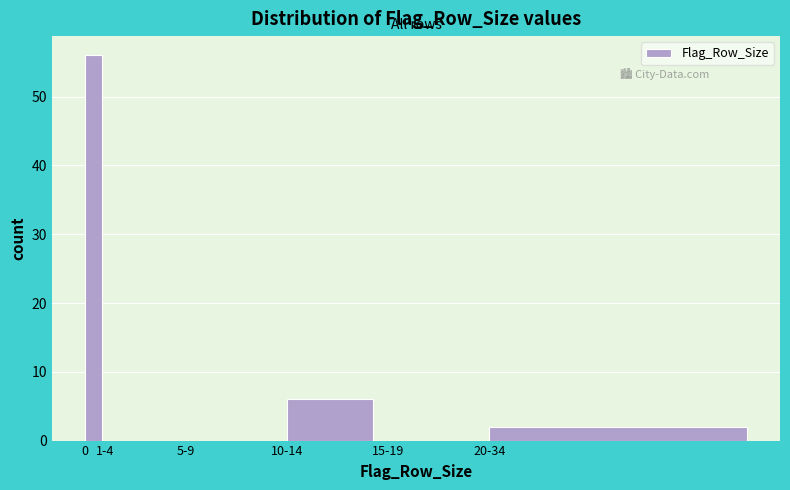

Reading left to right, what are all the values shown in this chart?

0=56	1-4=0	5-9=0	10-14=6	15-19=0	20-34=2